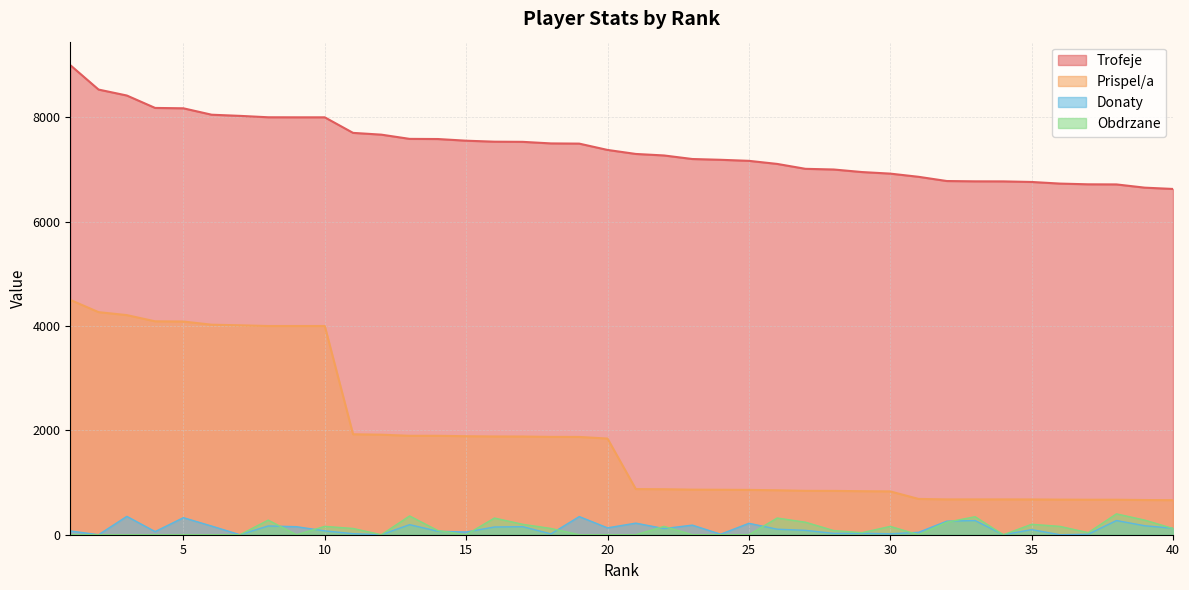

Rank the categories by Trofeje value from lowest to highest.

40, 39, 38, 37, 36, 35, 34, 33, 32, 31, 30, 29, 28, 27, 26, 25, 24, 23, 22, 21, 20, 19, 18, 17, 16, 15, 14, 13, 12, 11, 9, 10, 8, 7, 6, 5, 4, 3, 2, 1